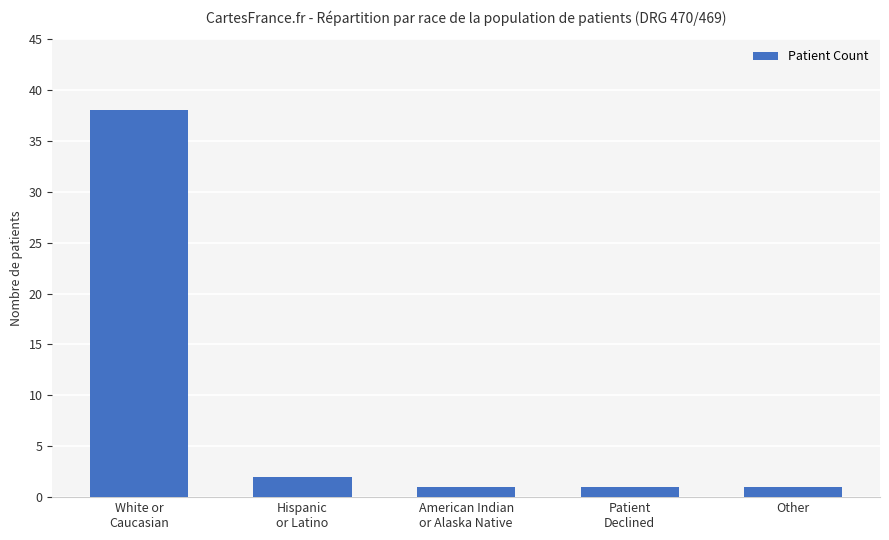

What is the ratio of the value at American Indian
or Alaska Native to the value at Hispanic
or Latino?

0.5